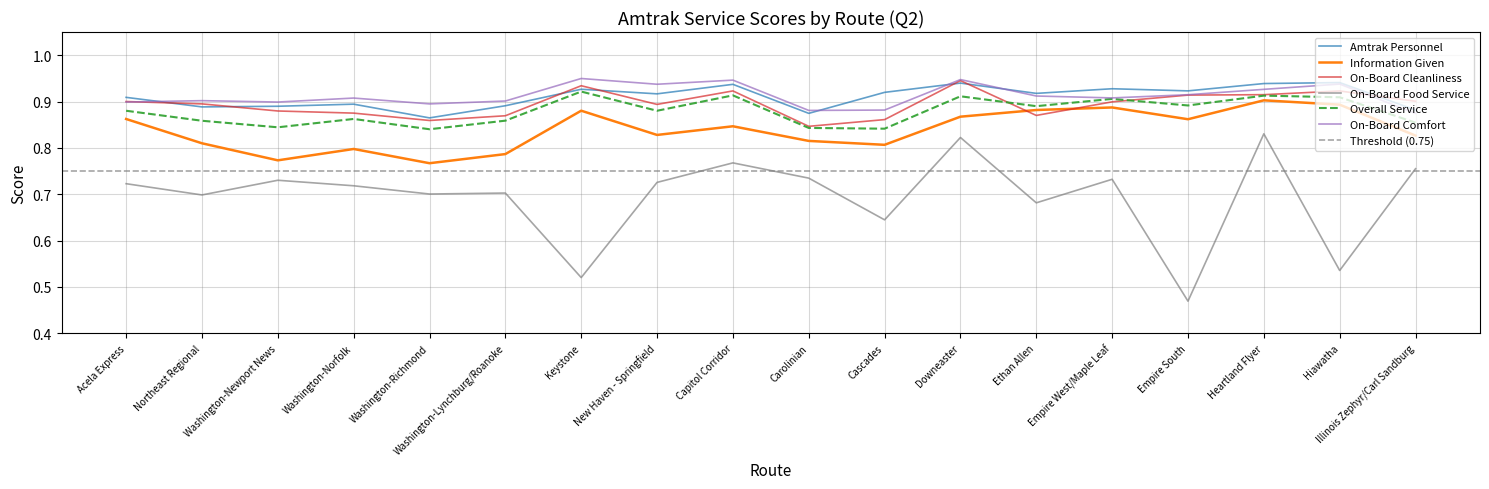

The value of On-Board Cleanliness at New Haven - Springfield is 0.4. True or false?

False